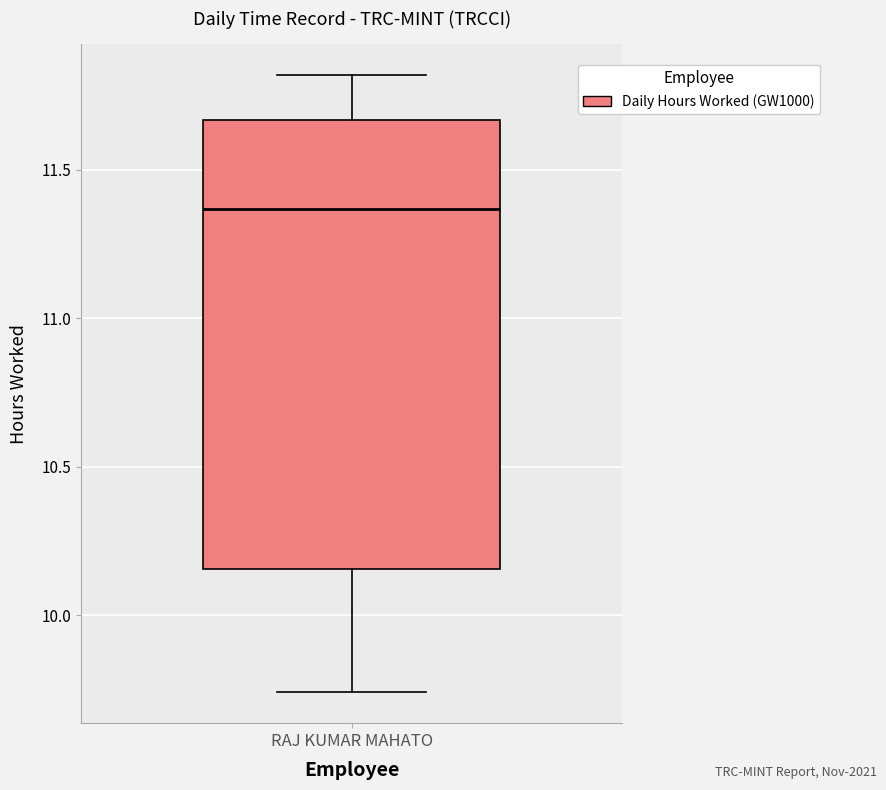

Where does the lower whisker of the box for RAJ KUMAR MAHATO end on the y-axis? The values are not printed on the chart, so give them approximately, as read against the axis.

9.75